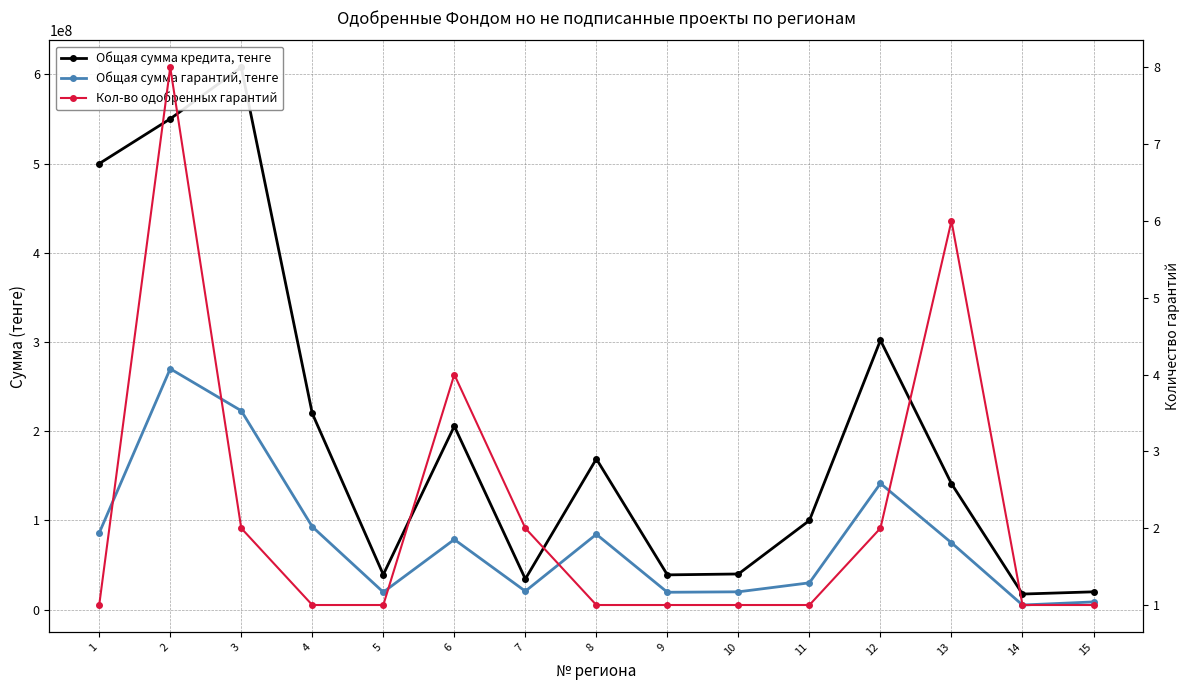

What are all the series names shown in the legend?

Общая сумма кредита, тенге, Общая сумма гарантий, тенге, Кол-во одобренных гарантий